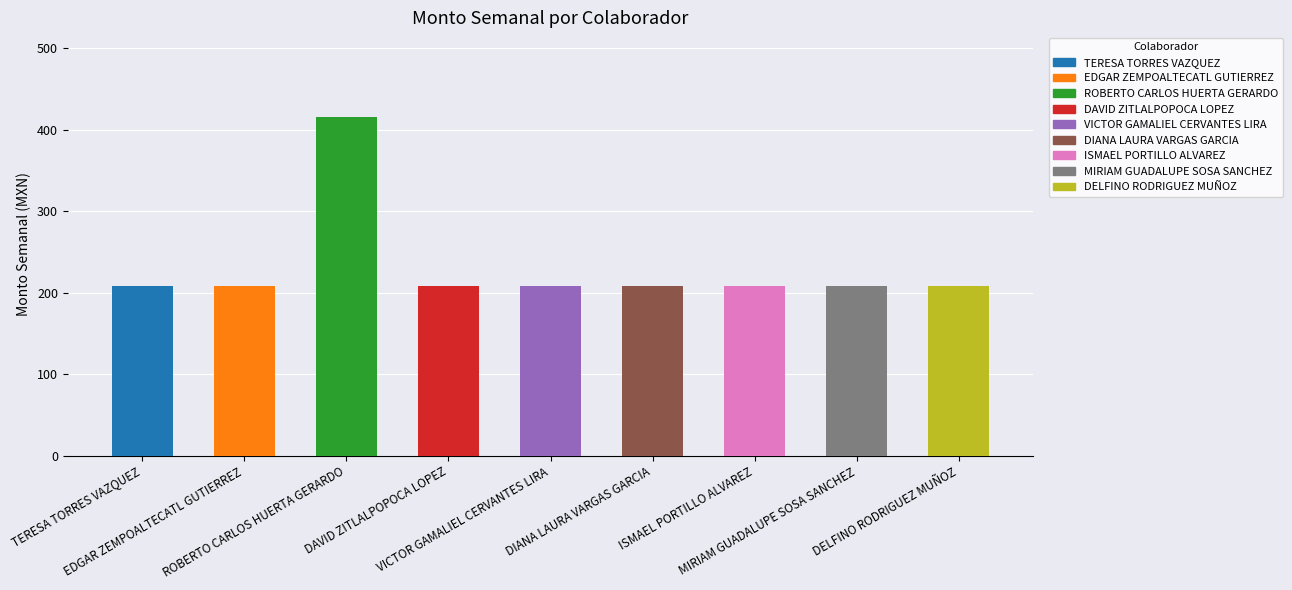

What is the sum of all values?

2077.4